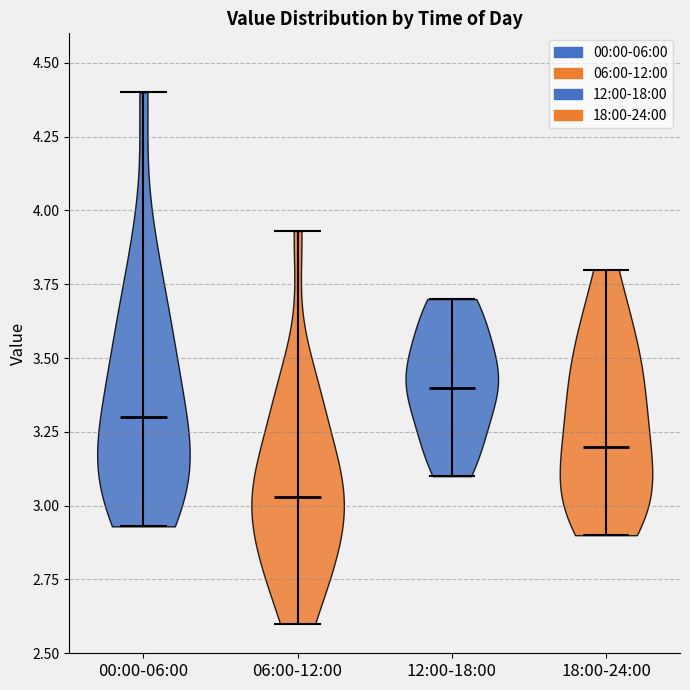

Which violin has the highest median line?

12:00-18:00